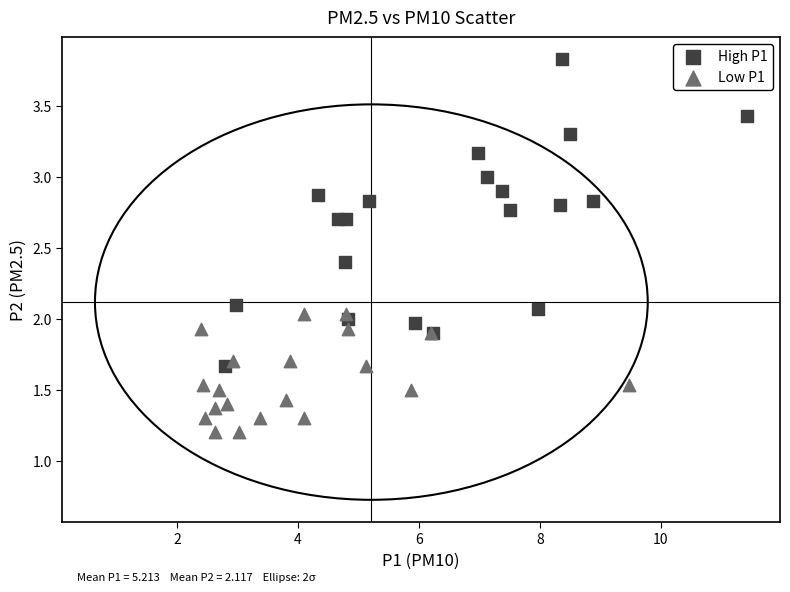

Which series reaches the minimum Y coordinate?

Low P1